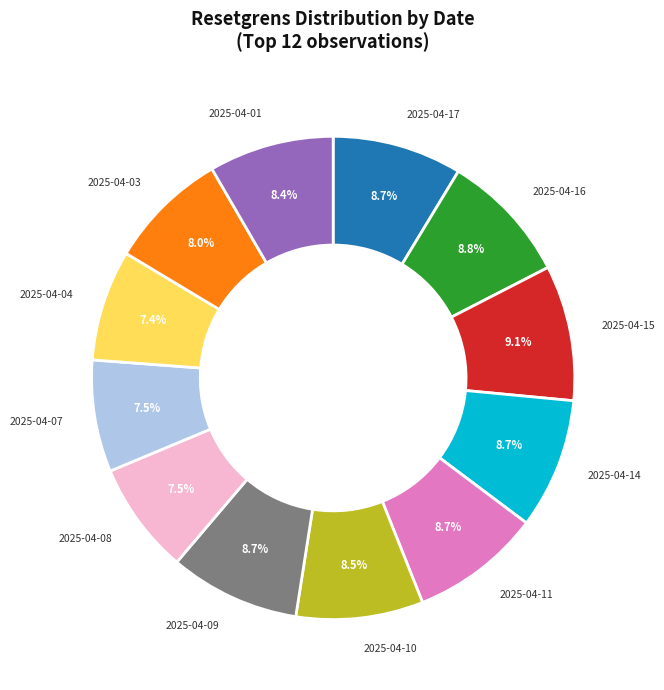

Is there any slice that represents more than half of the pie?

No